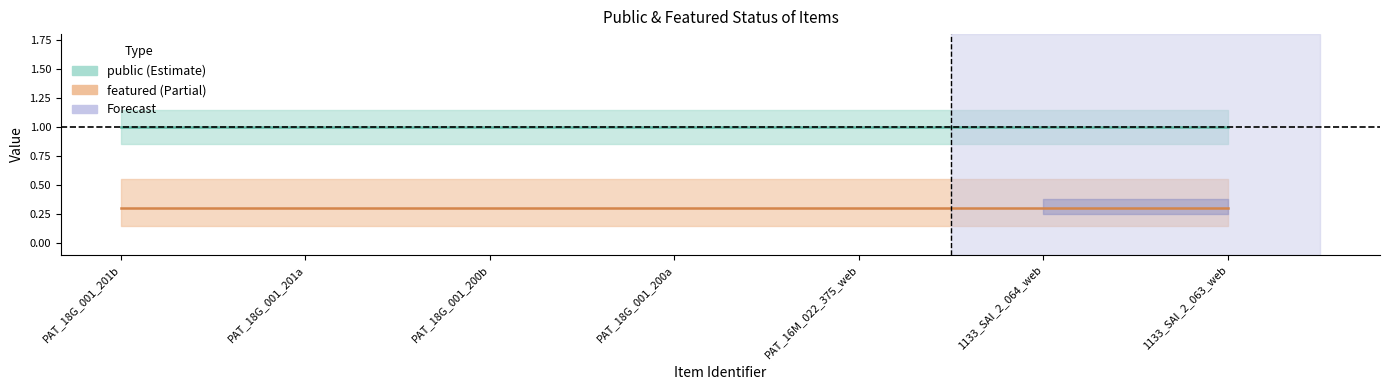

True or false: featured_line and public_line cross at least once.

False